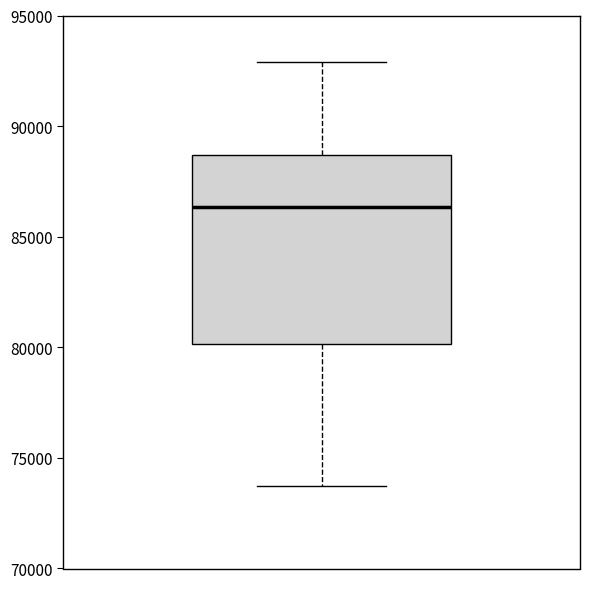

Transcribe this box plot: give where the median line is, the range the box spans, and where the two whiskers end, as read against the y-axis. The values are not printed on the chart, so give them approximately, as read against the axis.

median 86500, box 80000 to 88500, whiskers 73500 to 93000